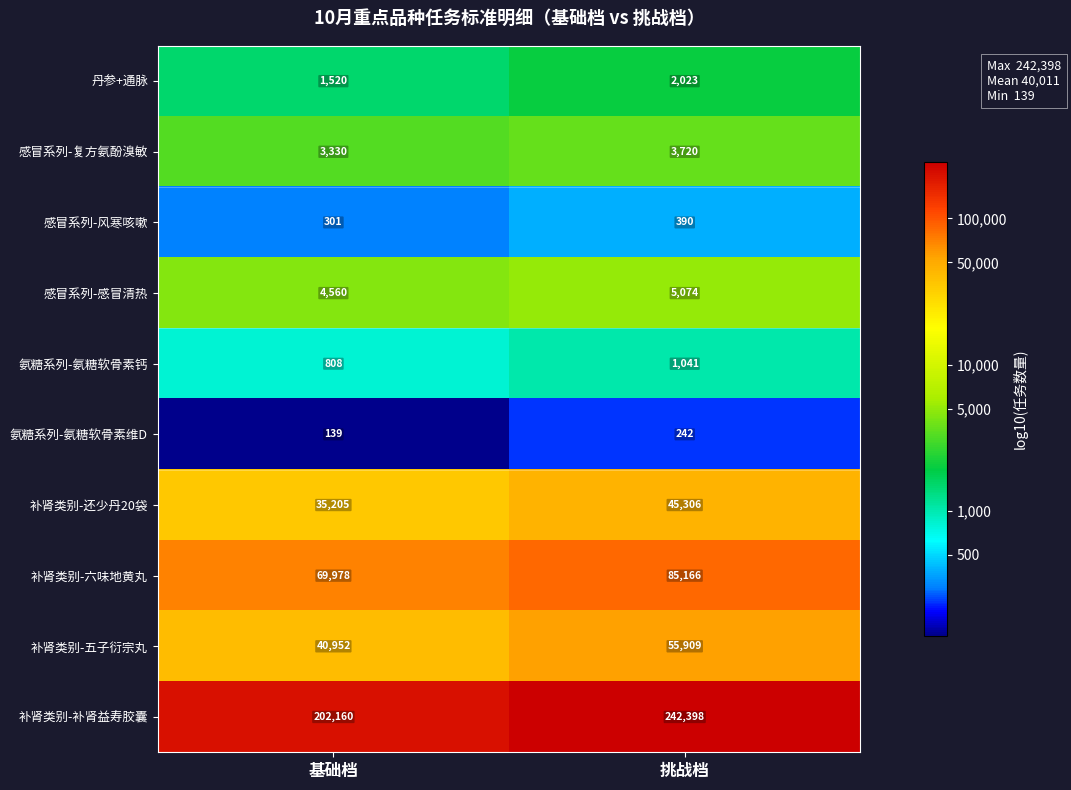

Count the number of data series in this chart.

10